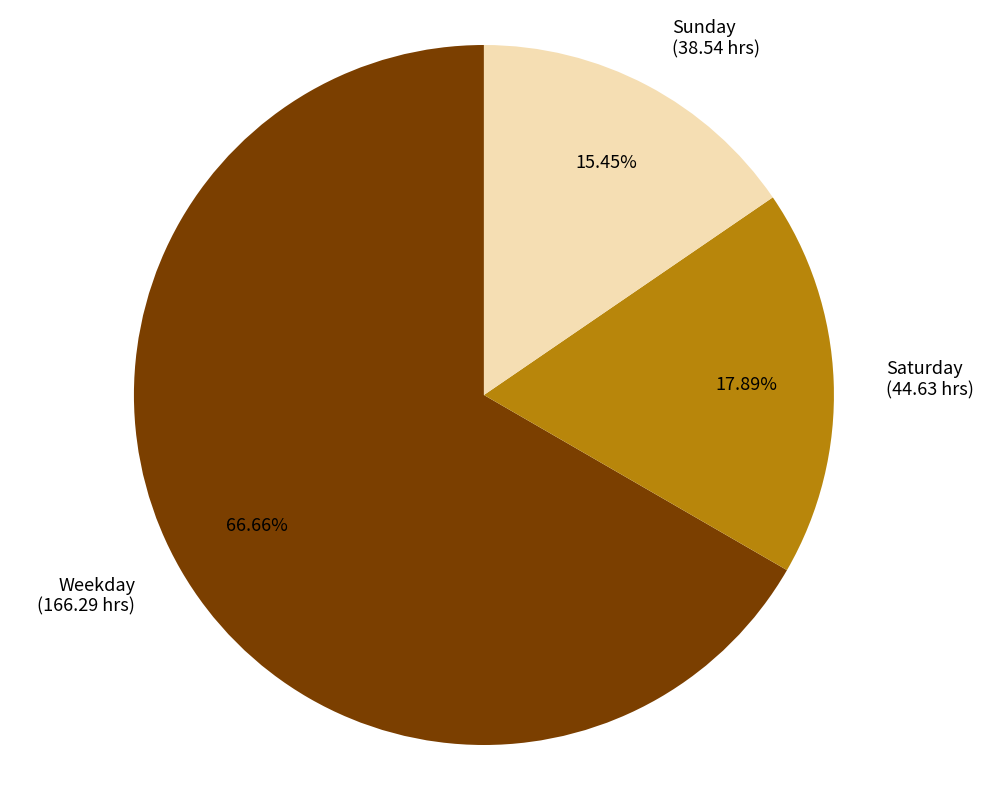

Rank the categories by value from highest to lowest.

Weekday (166.29 hrs), Saturday (44.63 hrs), Sunday (38.54 hrs)